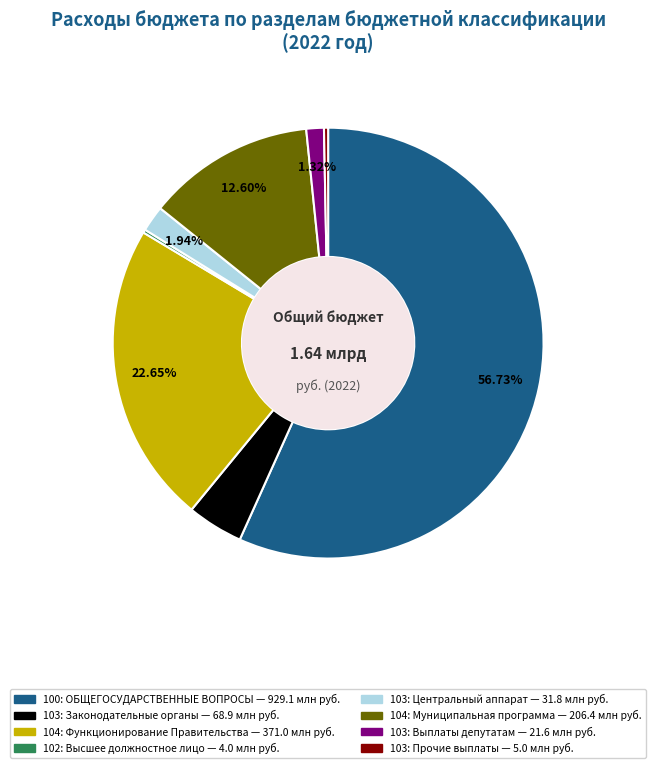

Is there a majority slice in this chart?

Yes